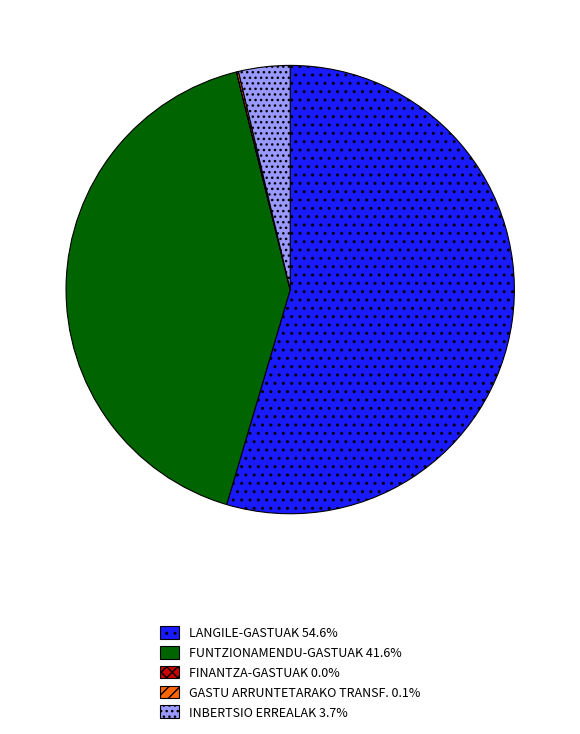

Is there a majority slice in this chart?

Yes